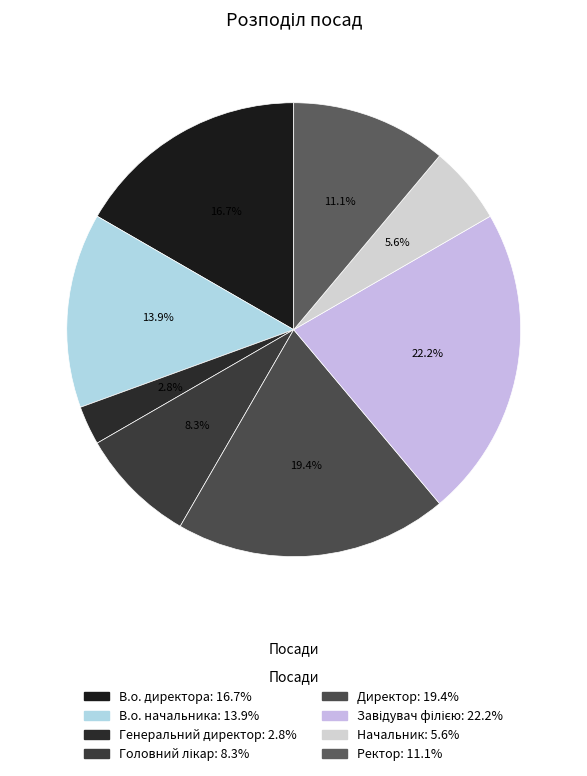

What is the largest slice in the pie chart?

Завідувач філією